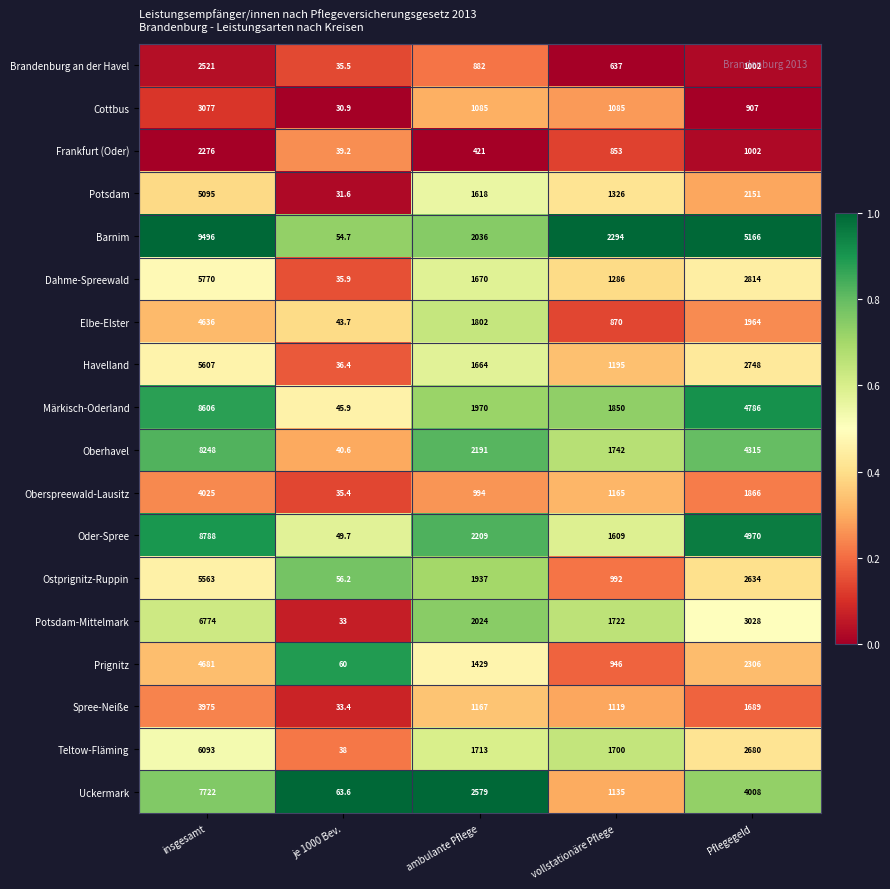

True or false: Oberspreewald-Lausitz has a value of 1433.1 at ambulante Pflege.

False